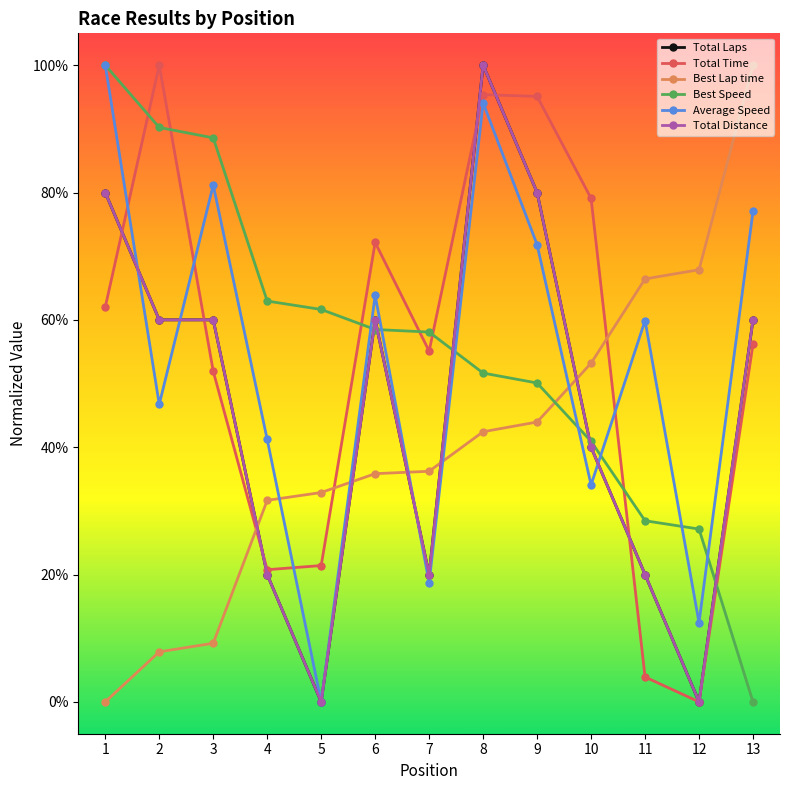

Does the chart have visible grid lines?

No